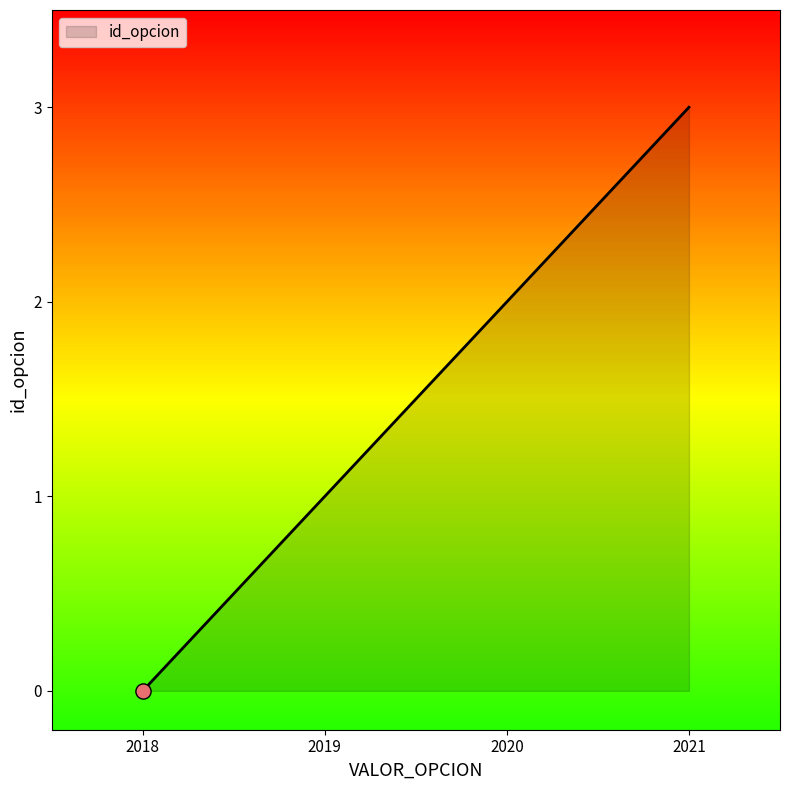

What is the change in value from 2018 to 2020?

+2